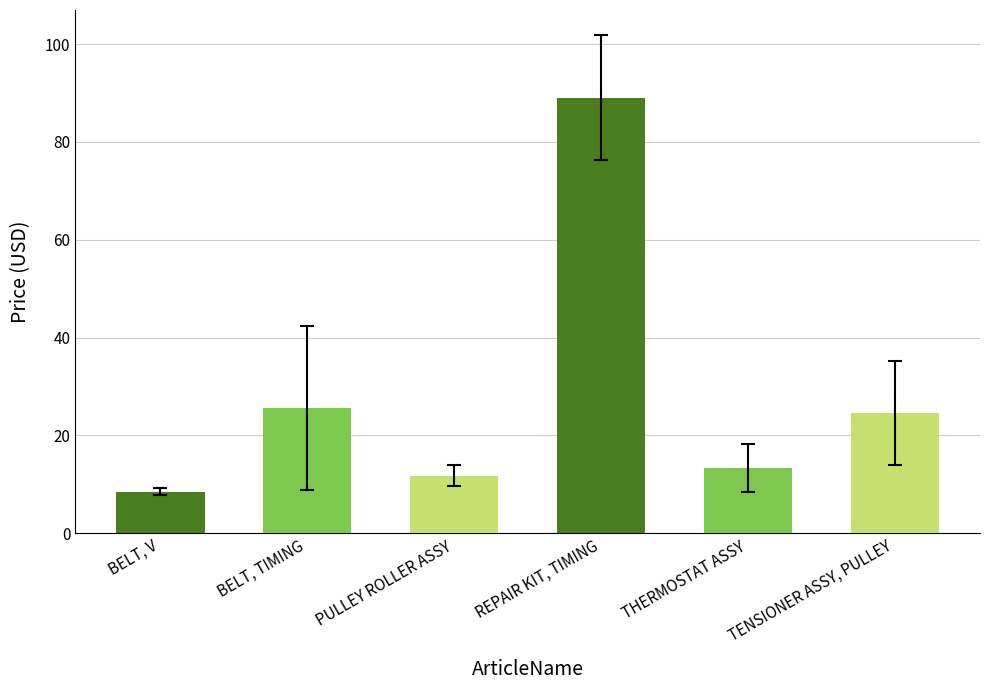

What is the approximate value at THERMOSTAT ASSY?

13.3